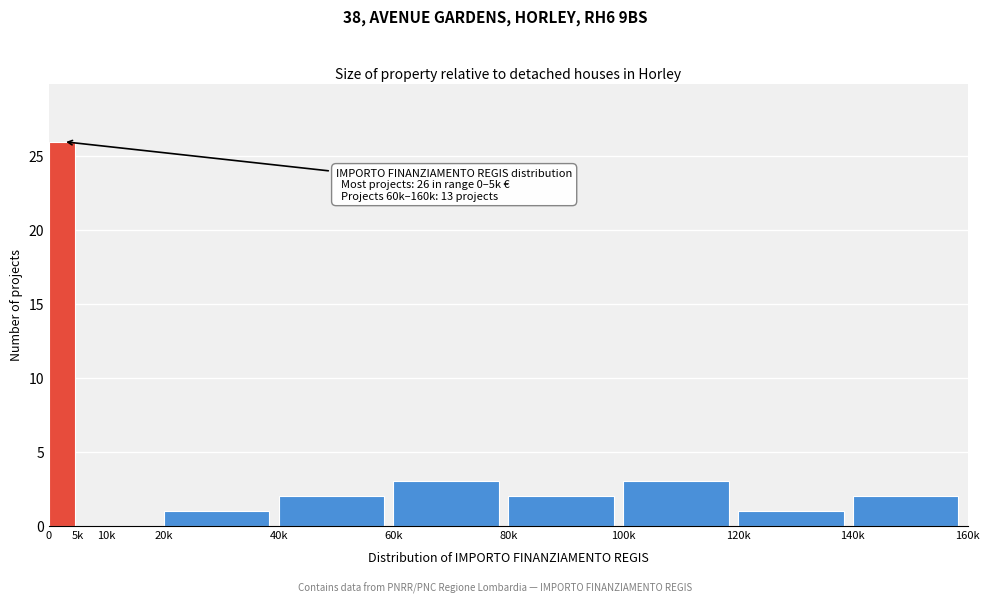

Reading right to left, what are all the values shown in this chart?

140k=2	120k=1	100k=3	80k=2	60k=3	40k=2	20k=1	10k=0	5k=0	0=26